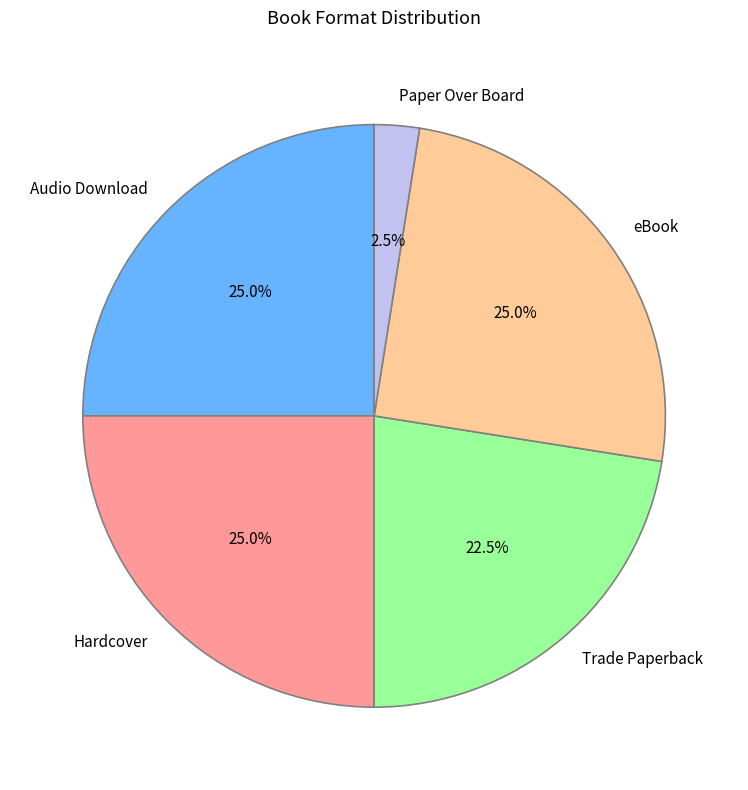

How many segments does this pie chart have?

5